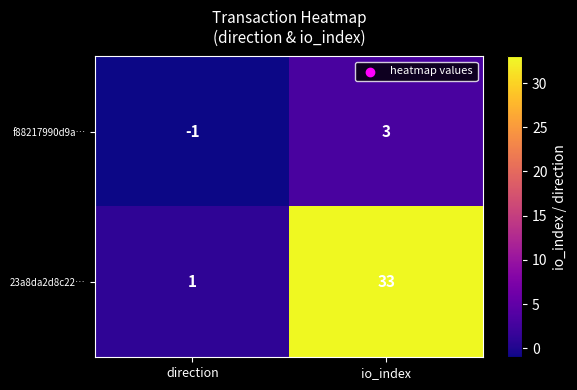

At which label is f88217990d9a… closest to 1?

direction